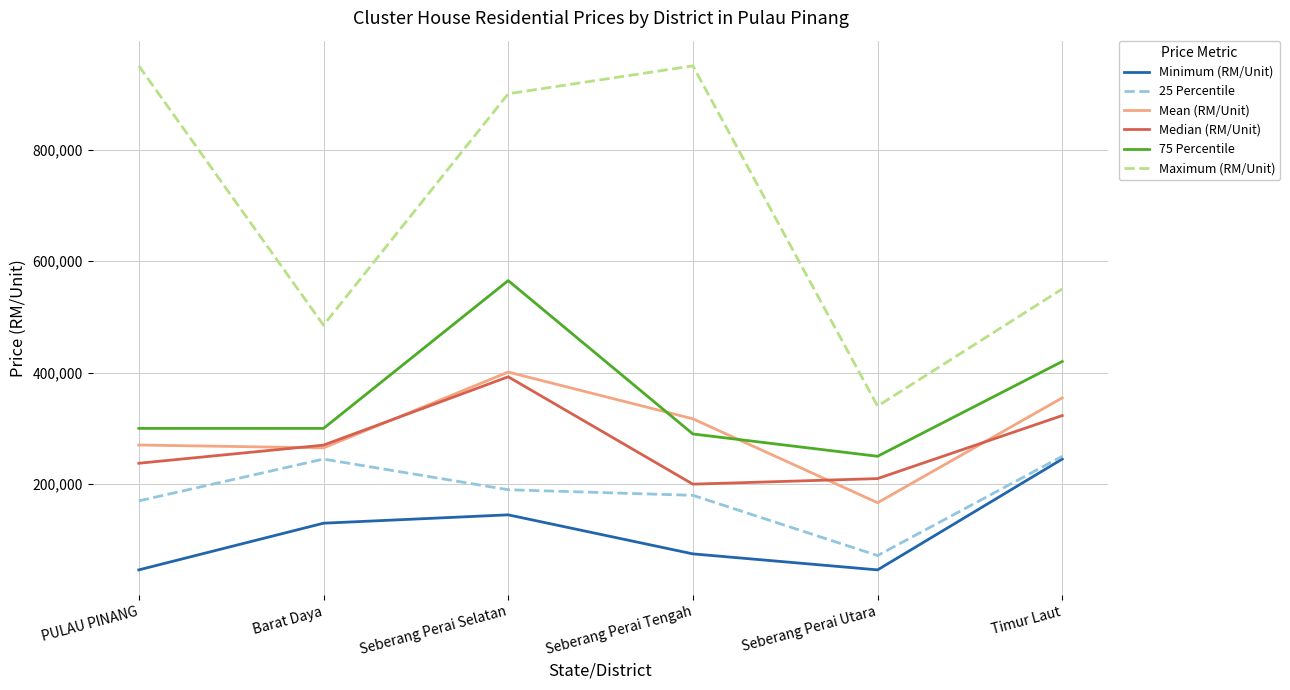

True or false: Minimum (RM/Unit) and Median (RM/Unit) cross at least once.

False